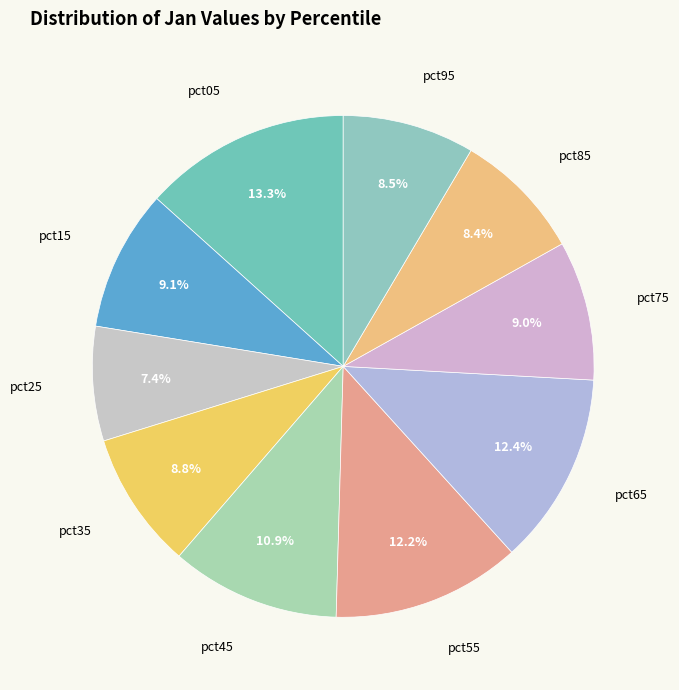

The pct05 slice represents 19% of the pie. True or false?

False